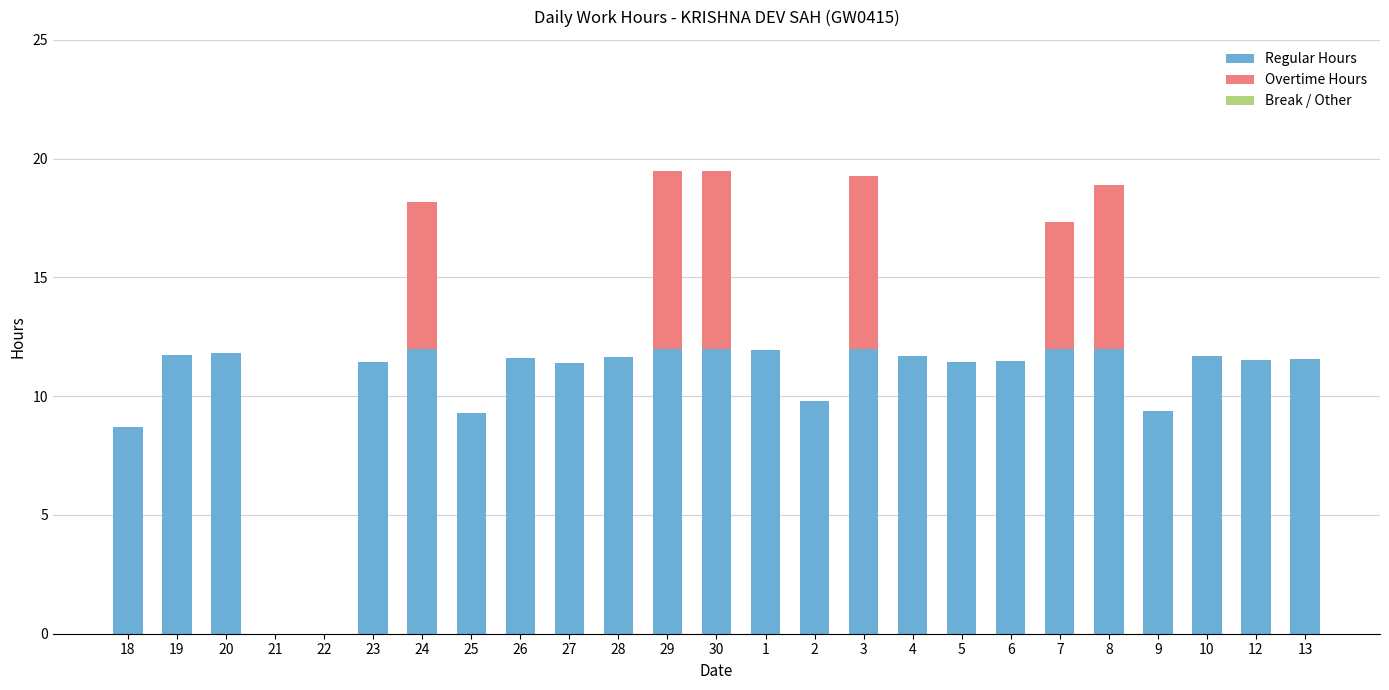

Are the bars grouped side by side (vs. stacked)?

No